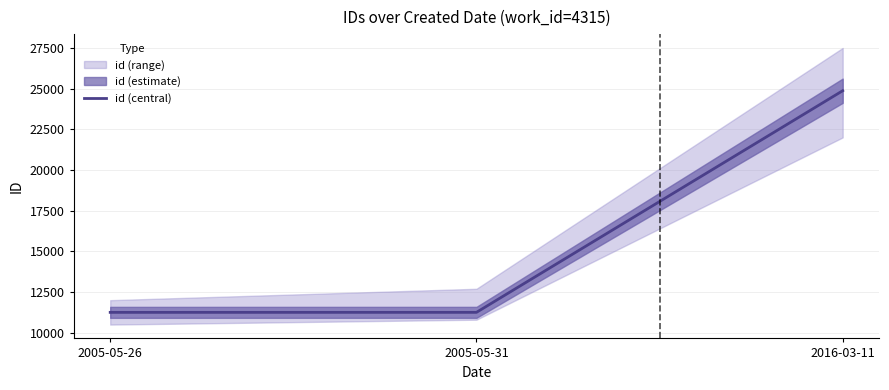

Which has a higher value, 2005-05-31 or 2005-05-26?

2005-05-31